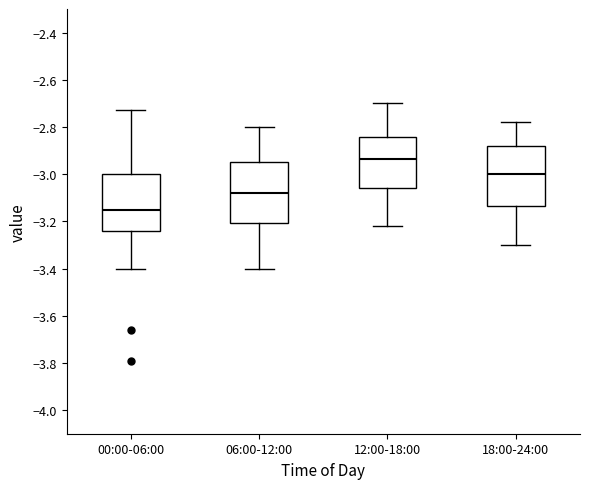

Where does the lower whisker of the box for 18:00-24:00 end on the y-axis? The values are not printed on the chart, so give them approximately, as read against the axis.

-3.30